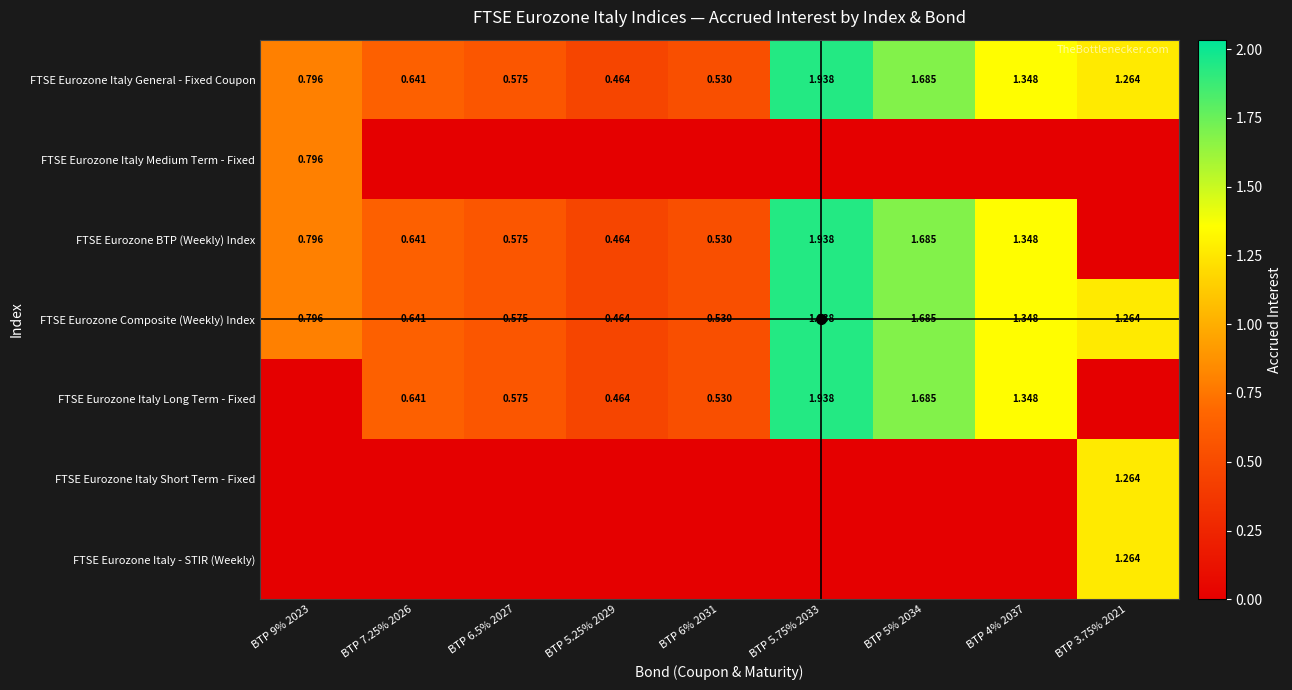

Is the value of FTSE Eurozone Italy Short Term - Fixed at BTP 3.75% 2021 greater than the value of FTSE Eurozone Italy Medium Term - Fixed at BTP 9% 2023?

Yes